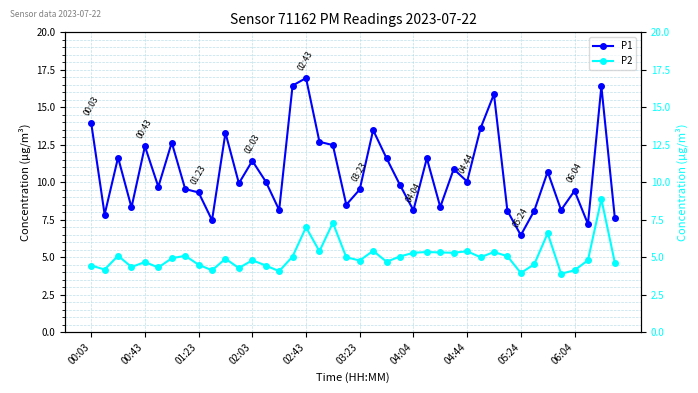

What position from the left is 23?

24